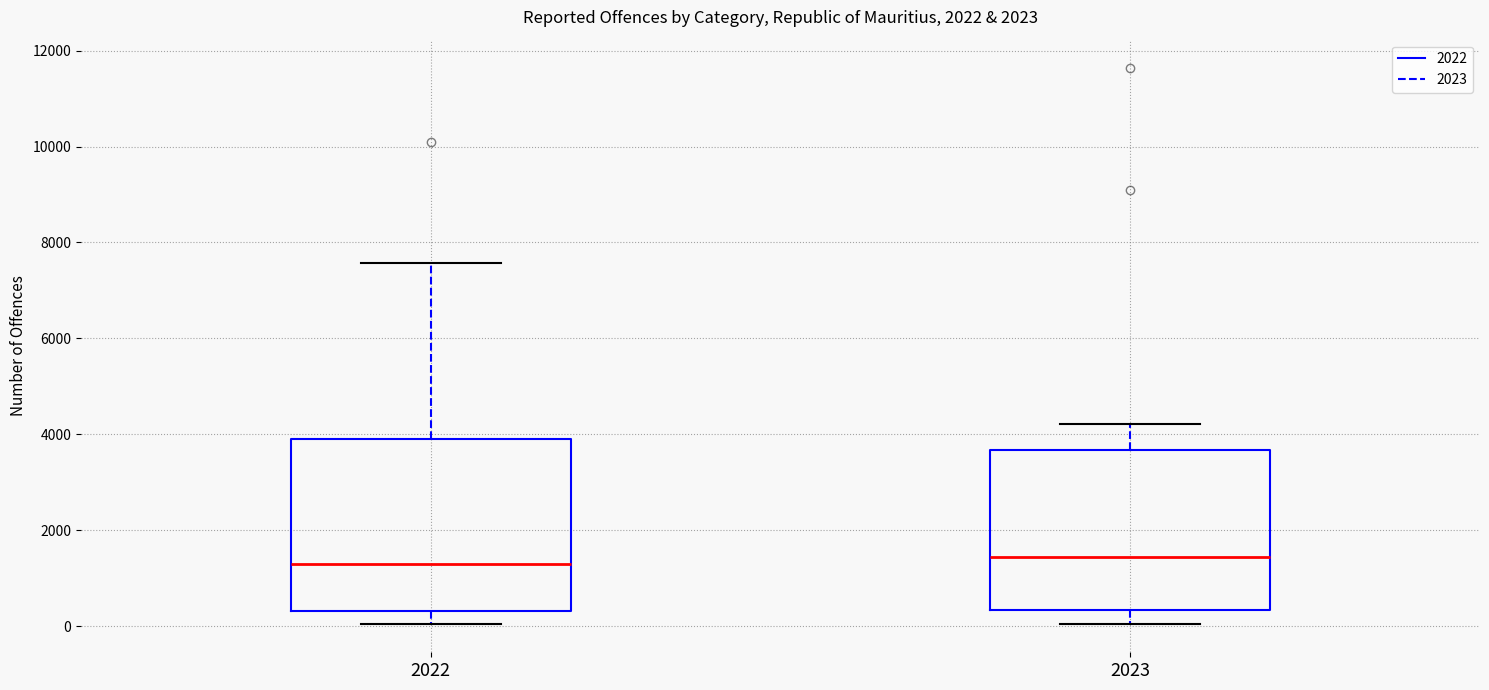

Which box is the tallest, from its lower edge to its upper edge?

2022